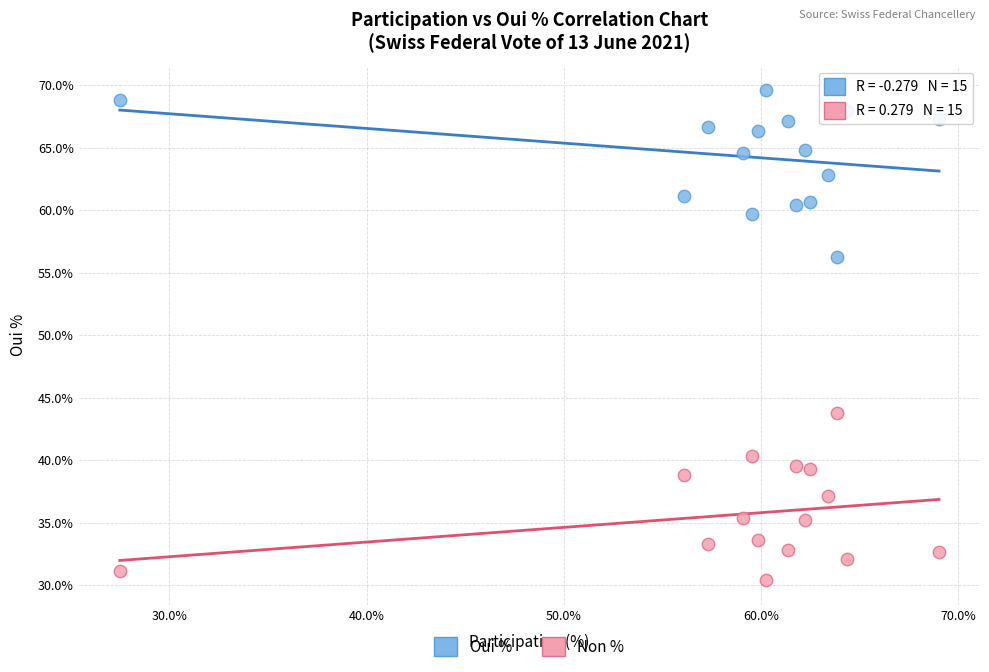

Across all data points, what is the range of Y values (max minus min)?

39.2